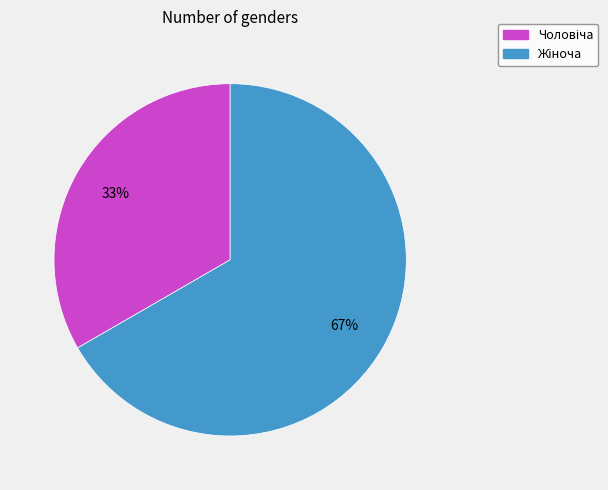

Is there a majority slice in this chart?

Yes